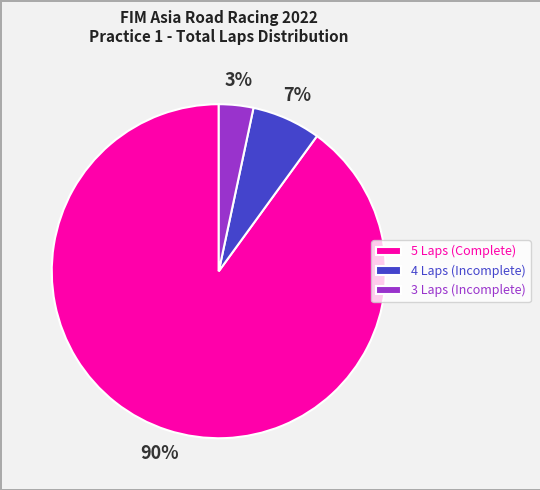

To the nearest percent, what is the difference between the largest and smallest slice percentages?

87%